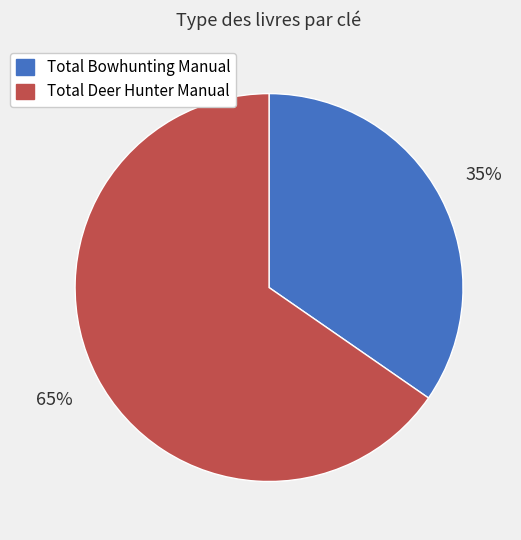

The Total Bowhunting Manual slice represents 35% of the pie. True or false?

True